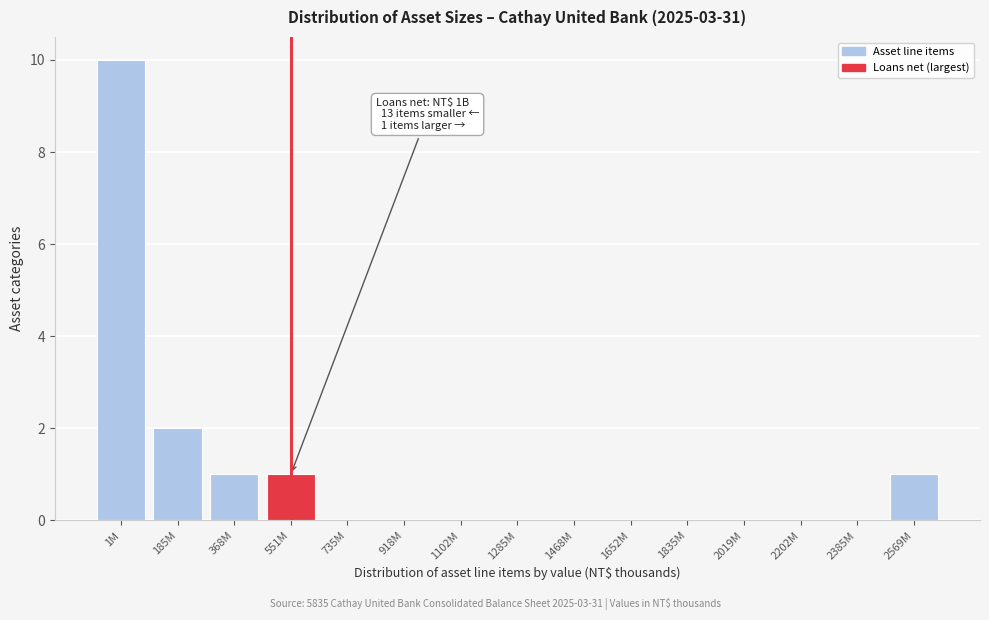

Reading left to right, list all the values displayed in this chart.

1M=10	185M=2	368M=1	551M=1	735M=0	918M=0	1102M=0	1285M=0	1468M=0	1652M=0	1835M=0	2019M=0	2202M=0	2385M=0	2569M=1